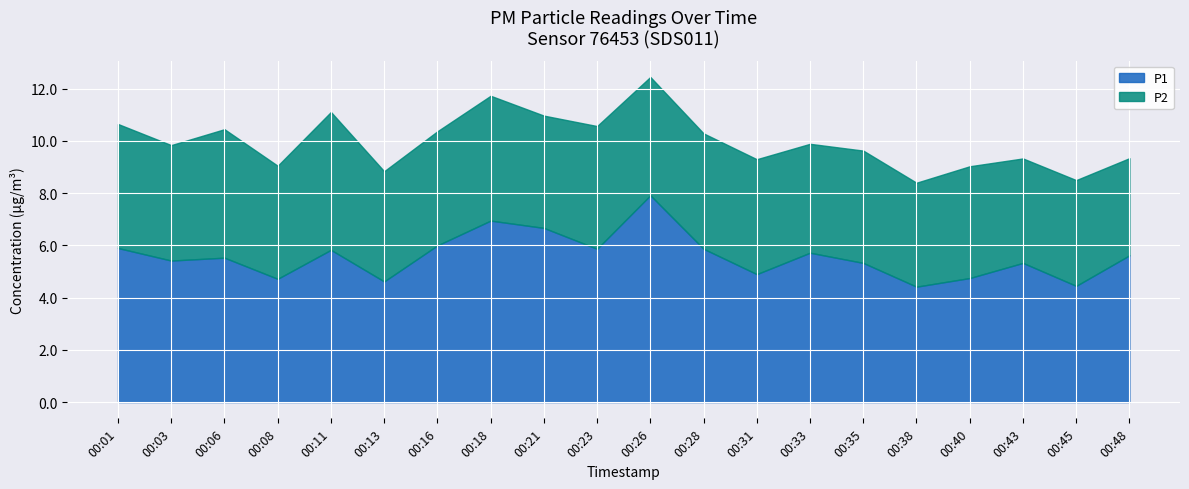

How many lines are shown in the chart?

2